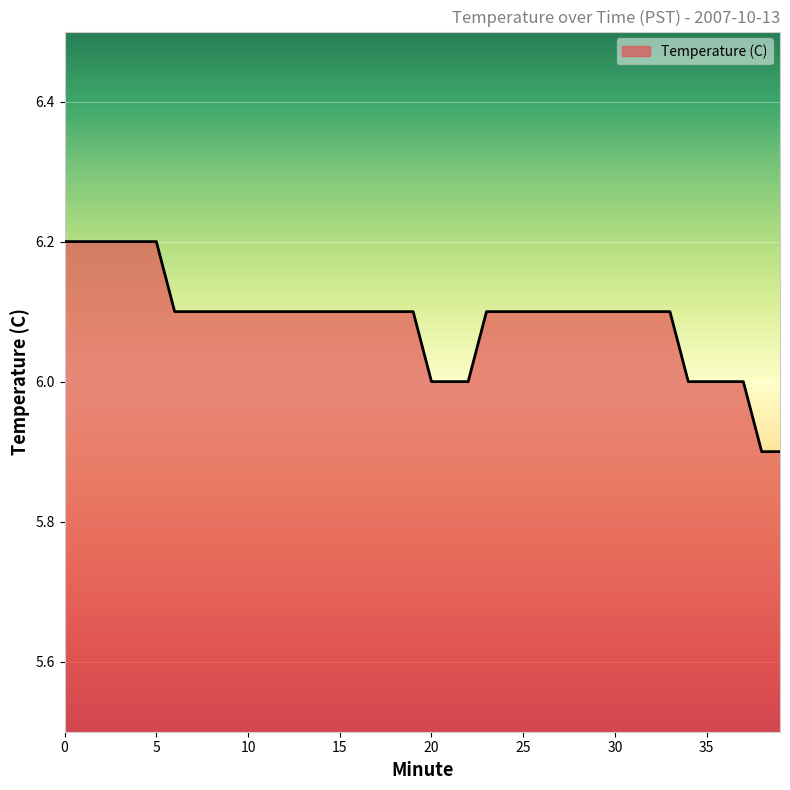

What is the difference between the maximum and minimum values?

0.3